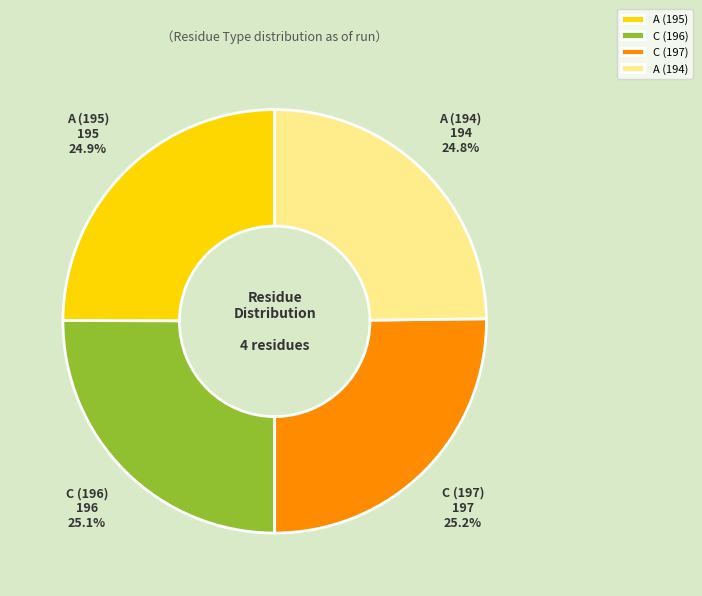

To the nearest percent, what percentage of the pie is C (196)?

25%